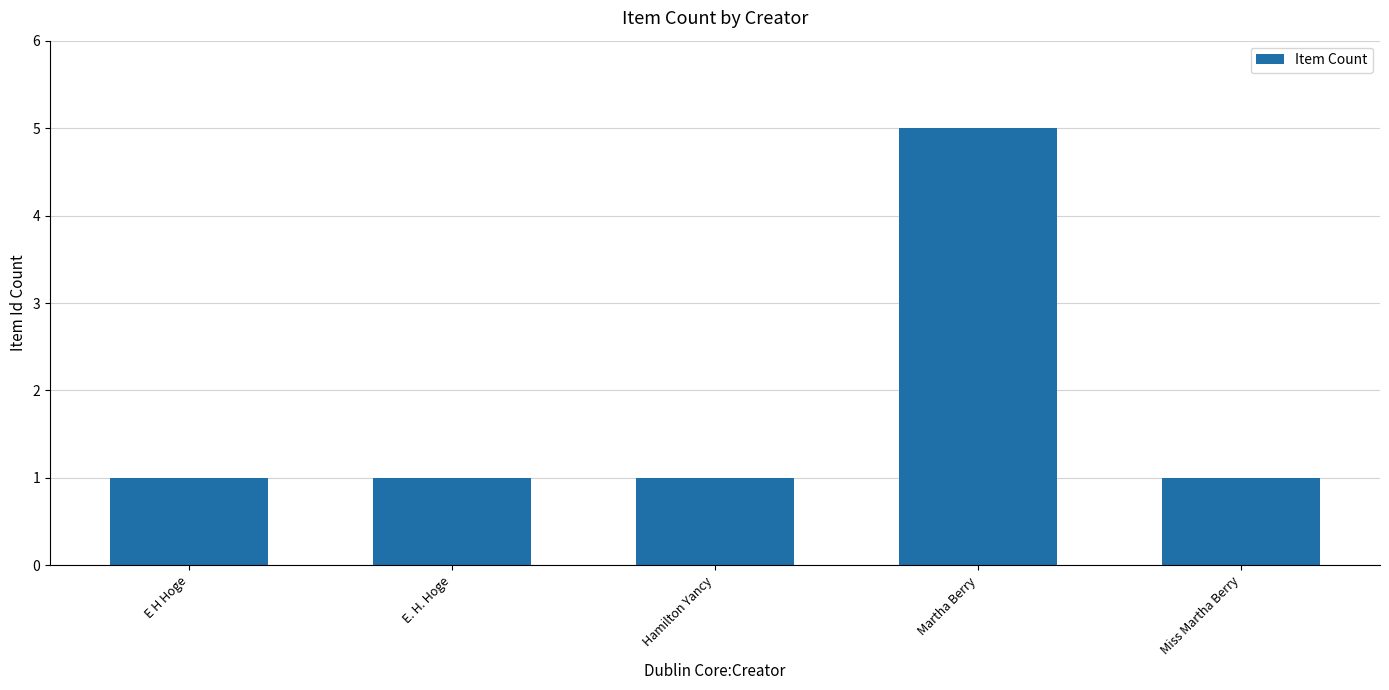

Reading right to left, list all the values displayed in this chart.

1	5	1	1	1